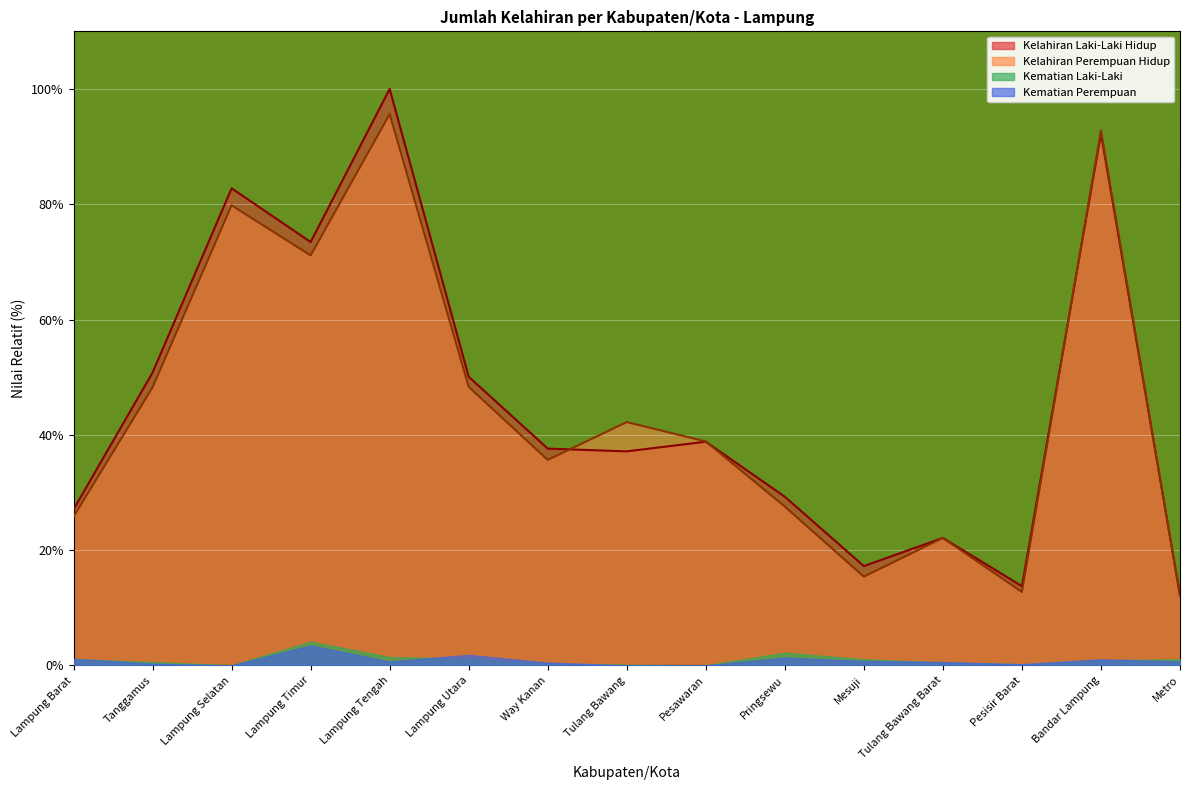

At which label is Kelahiran Laki-Laki Hidup closest to 56?

Tanggamus